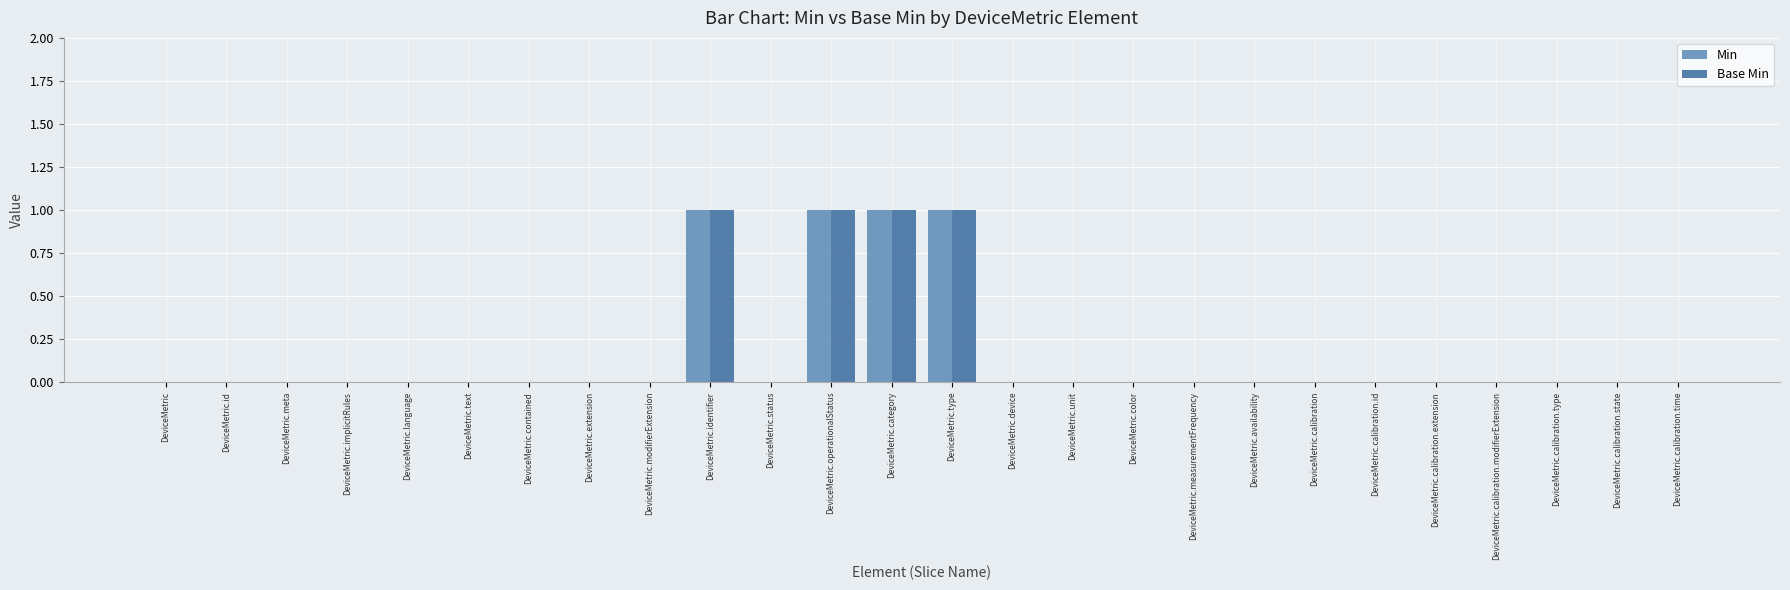

Is it true that Min equals 0 at DeviceMetric.contained?

True